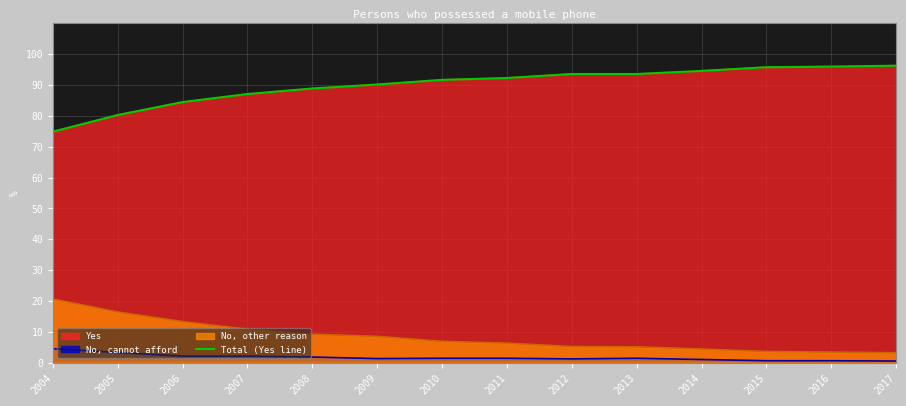

Between 2009 and 2015, which is larger?

2015